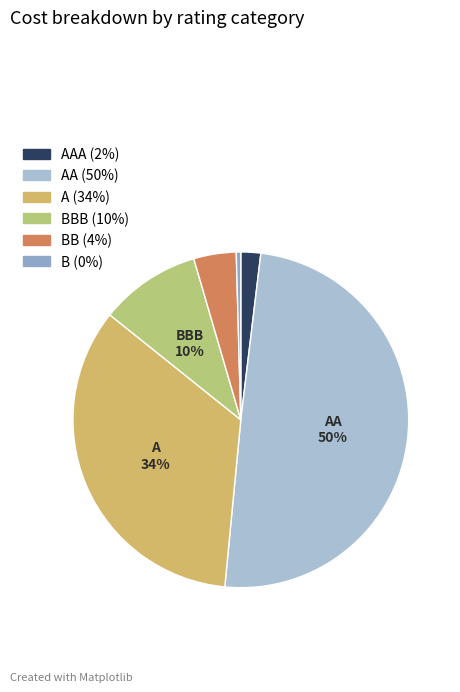

Count the number of slices in the pie.

6